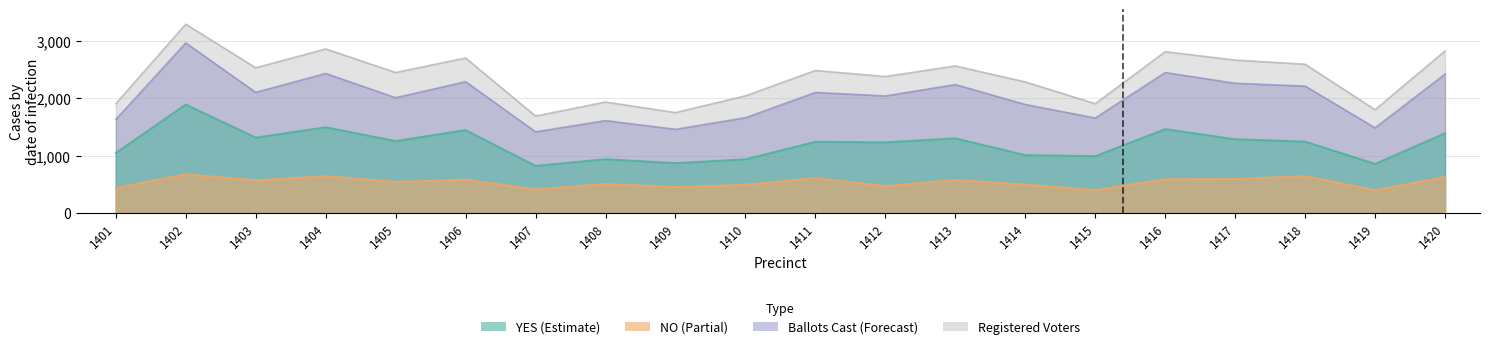

What are all the series names shown in the legend?

YES, NO, Ballots Cast, Registered Voters